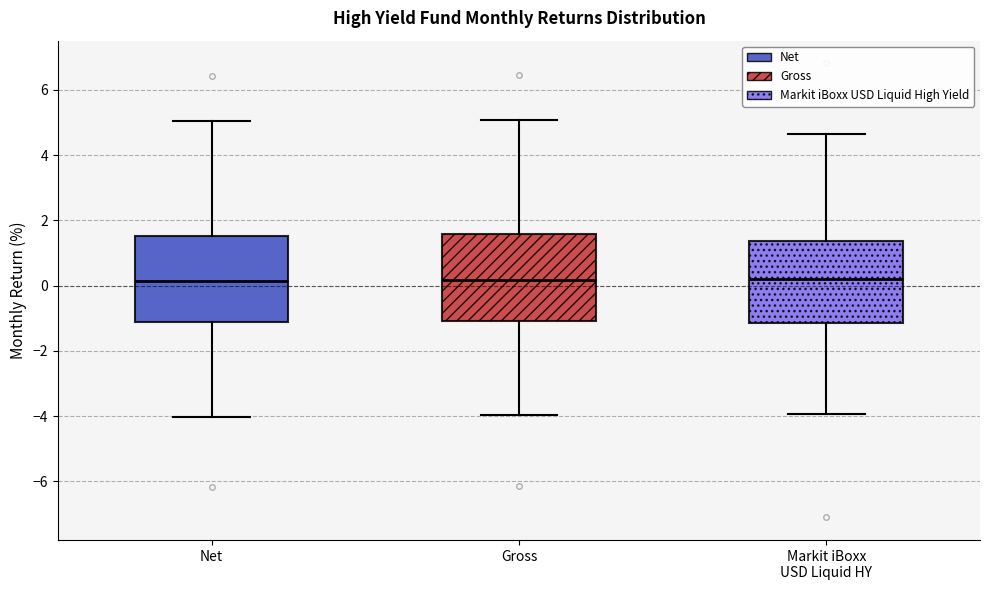

Reading left to right, read every box against the y-axis: the position of its median line, the range the box covers, and the ends of its whiskers. The values are not printed on the chart, so give them approximately, as read against the axis.

Net: median 0.2, box -1.2 to 1.6, whiskers -4.0 to 5.0
Gross: median 0.2, box -1.0 to 1.6, whiskers -4.0 to 5.0
Markit iBoxx USD Liquid HY: median 0.2, box -1.2 to 1.4, whiskers -4.0 to 4.6